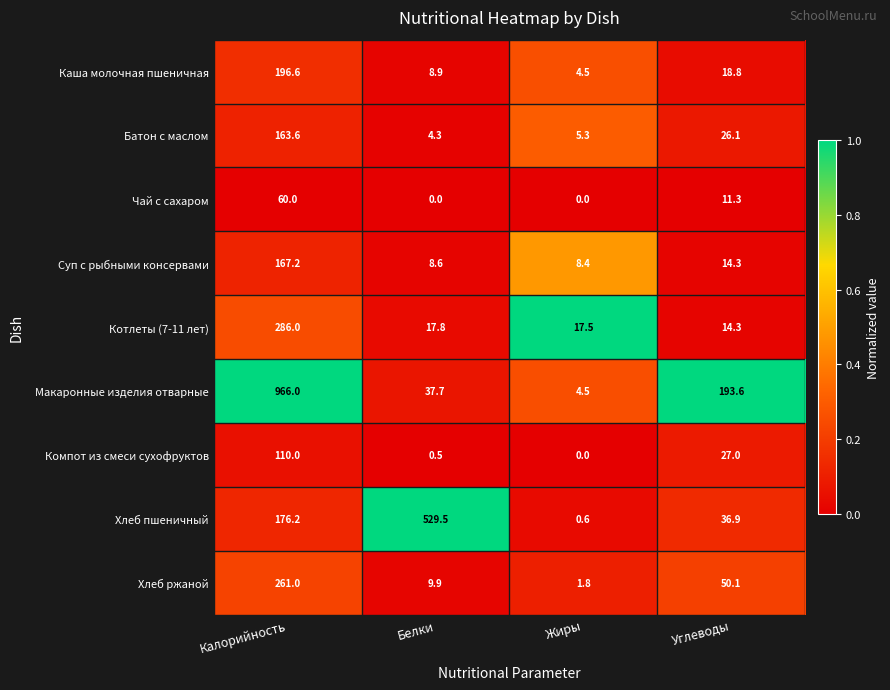

Where is Макаронные изделия отварные nearest to the value 485?

Углеводы